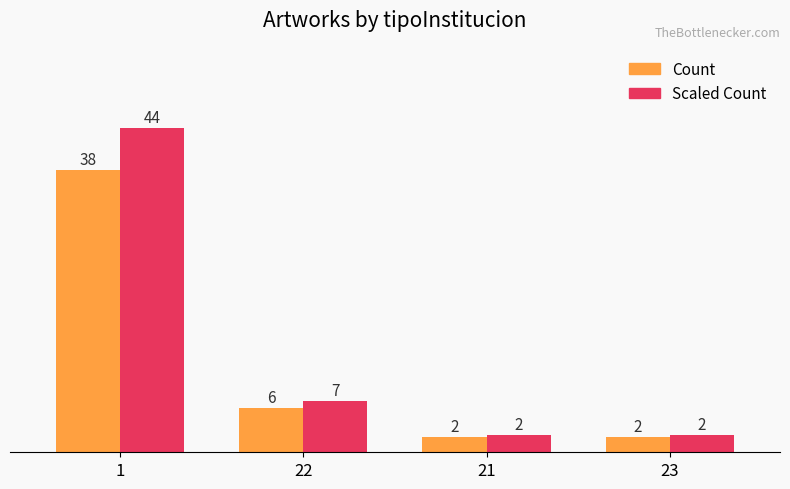

What is the maximum value shown in the chart?

43.7